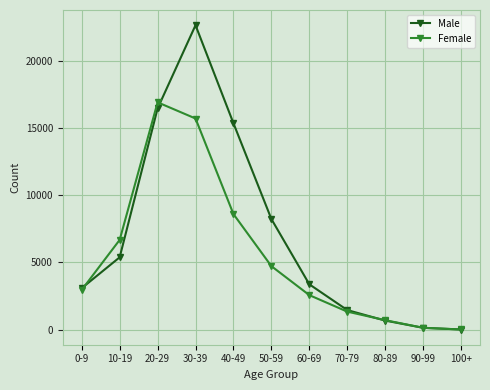

Which category has the highest value in the Male series?

30-39